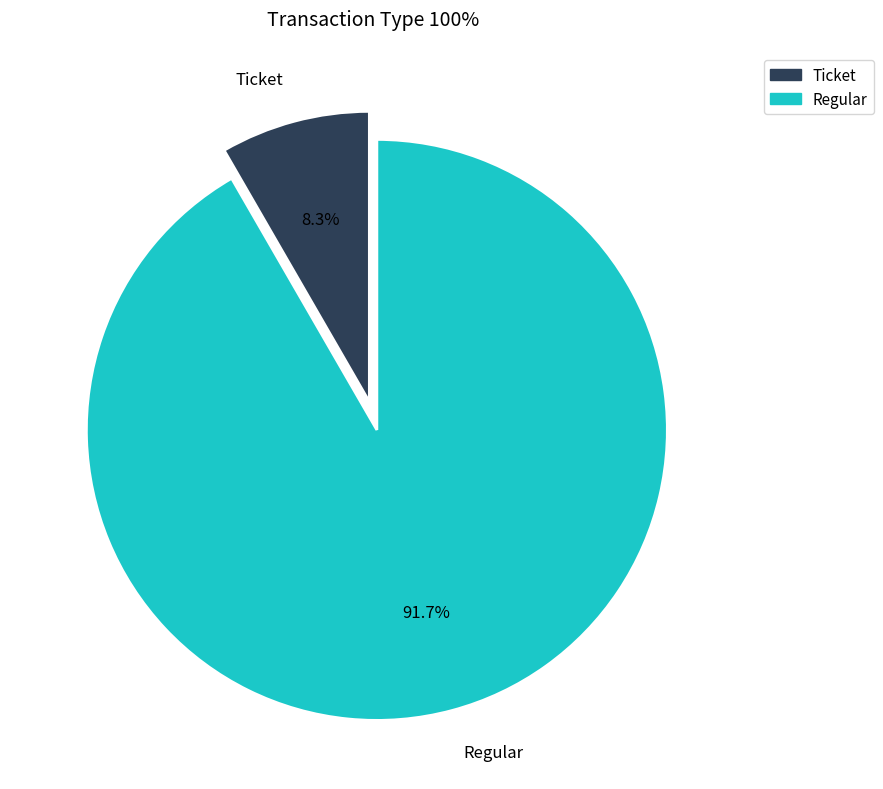

What is the smallest slice in the pie chart?

Ticket